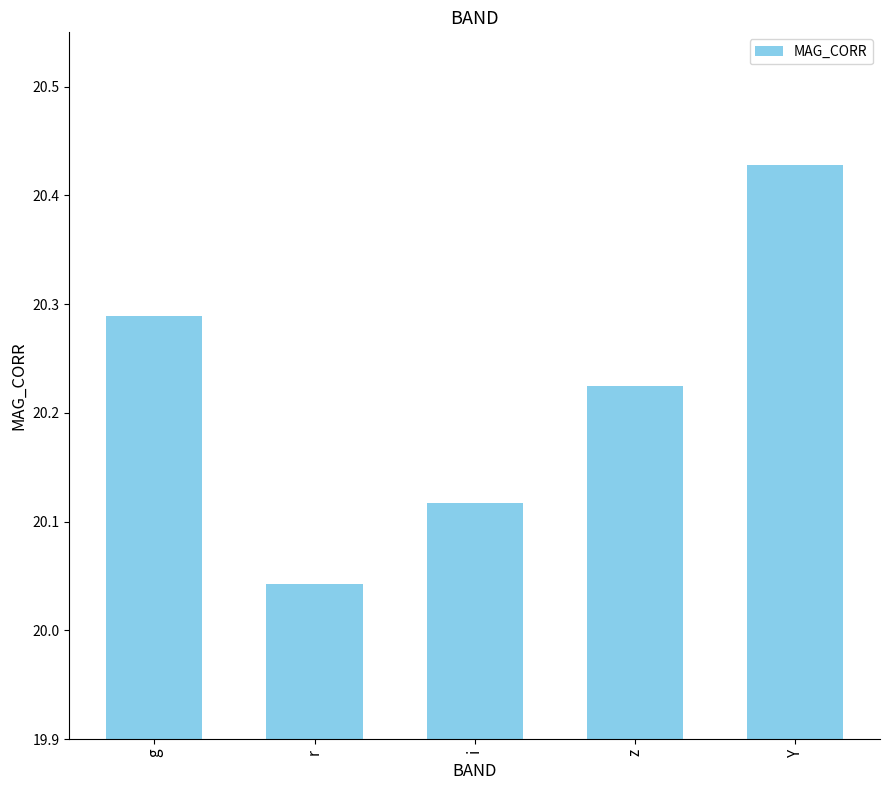

What is the difference between the second highest and minimum values?

0.2